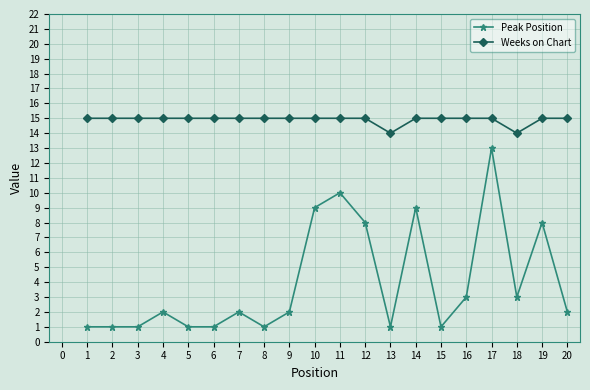

Reading left to right, extract all data points from this chart.

Peak Position: 1	1	1	2	1	1	2	1	2	9	10	8	1	9	1	3	13	3	8	2
Weeks on Chart: 15	15	15	15	15	15	15	15	15	15	15	15	14	15	15	15	15	14	15	15